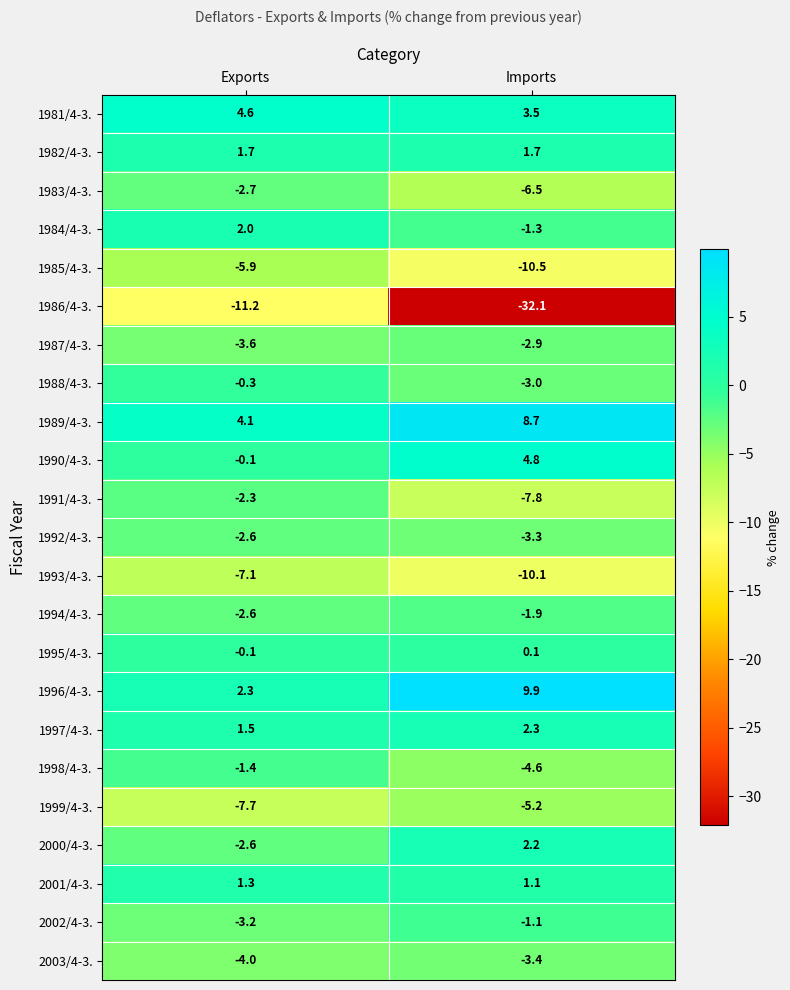

Count the number of data series in this chart.

23